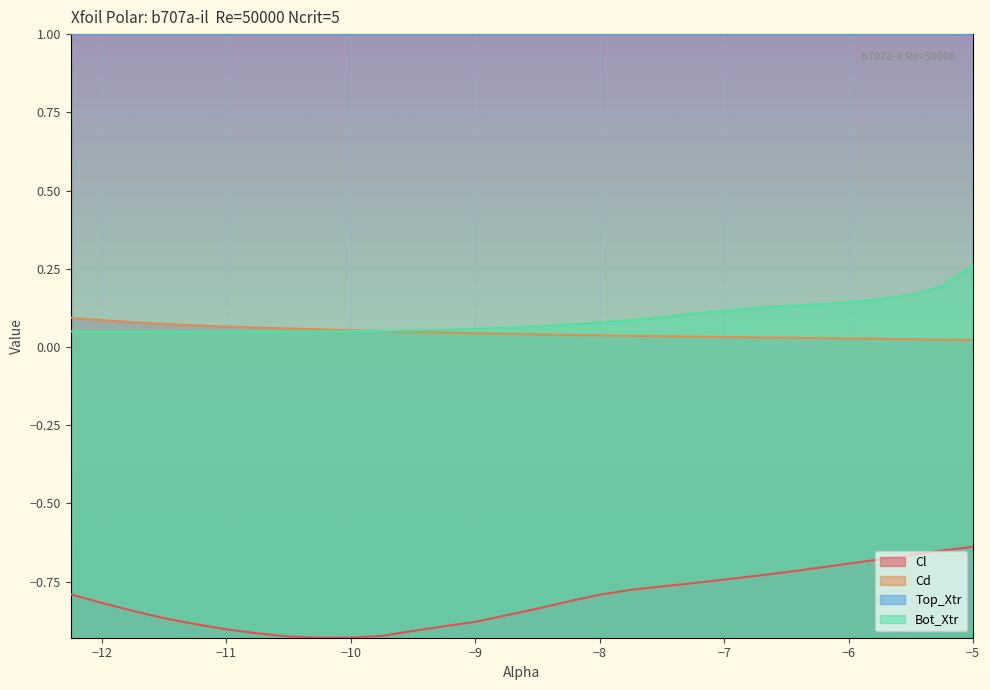

What is the average value of the Bot_Xtr series?

0.1